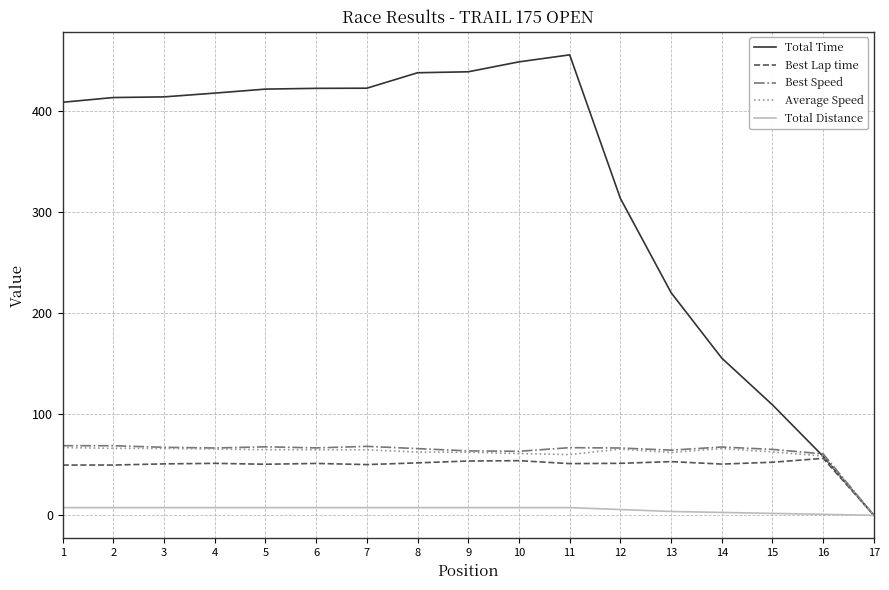

Is it true that Best Lap time equals 51.4 at 12?

True